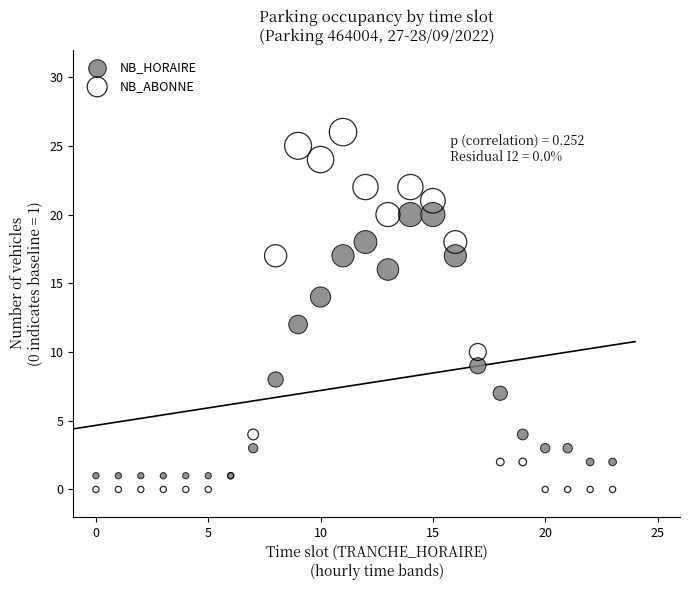

Which series has the largest Y range (max minus min)?

NB_ABONNE